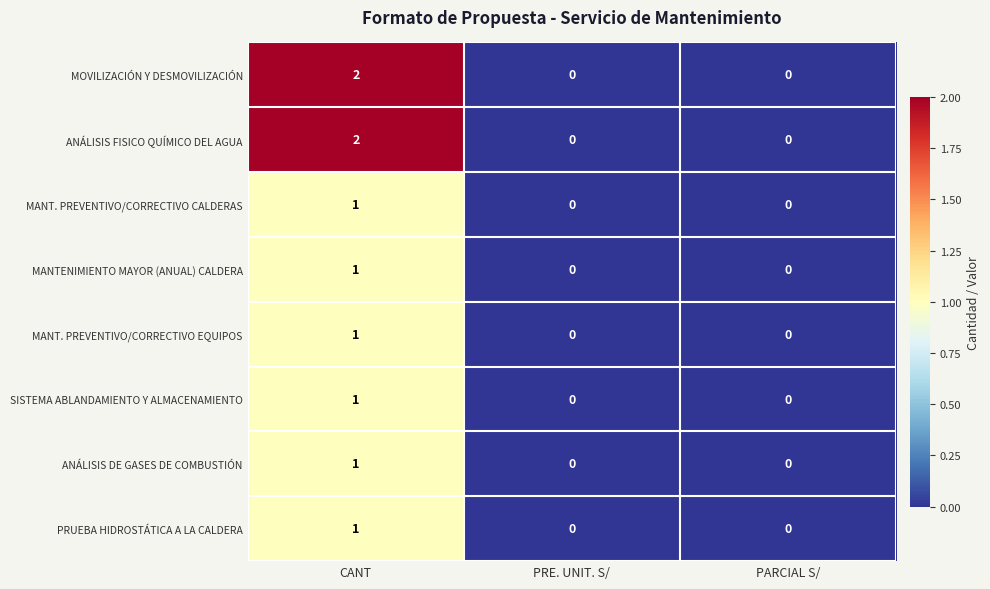

True or false: PRUEBA HIDROSTÁTICA A LA CALDERA has a value of 1 at PRE. UNIT. S/.

False